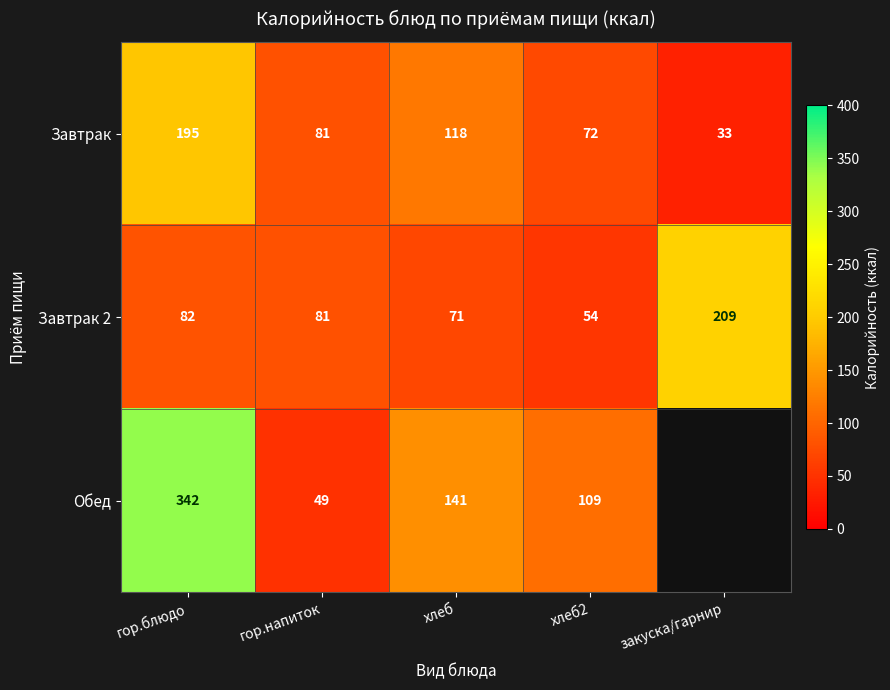

Where is Завтрак 2 nearest to the value 131?

гор.блюдо